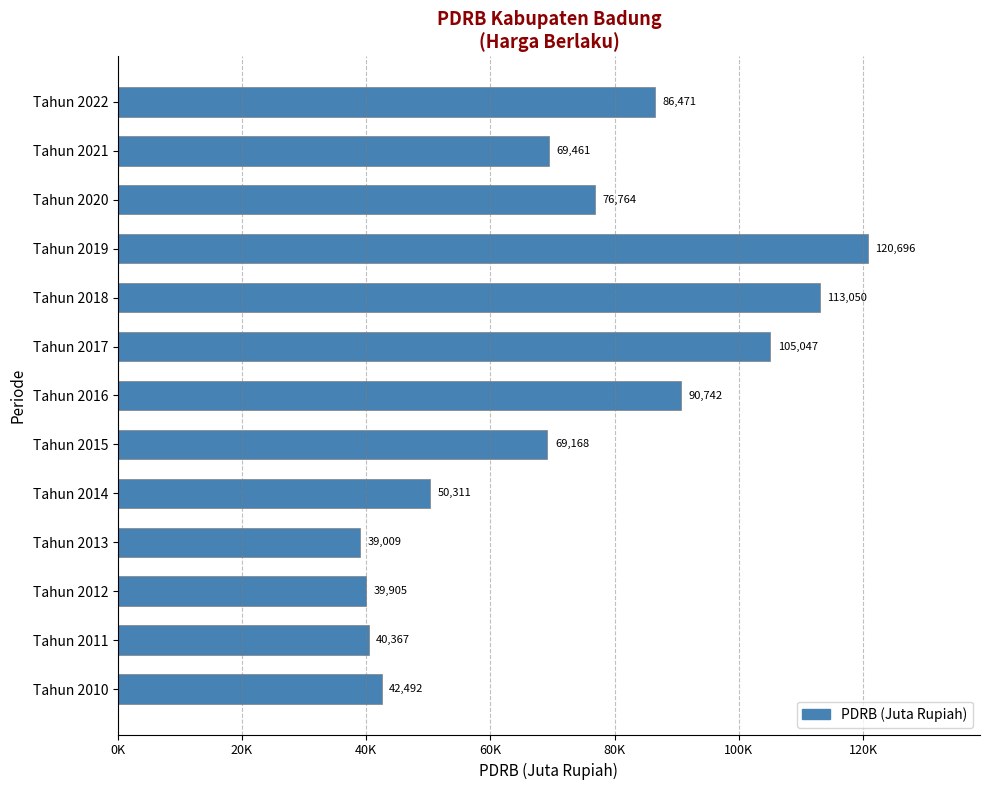

Rank the categories by value from highest to lowest.

Tahun 2019, Tahun 2018, Tahun 2017, Tahun 2016, Tahun 2022, Tahun 2020, Tahun 2021, Tahun 2015, Tahun 2014, Tahun 2010, Tahun 2011, Tahun 2012, Tahun 2013